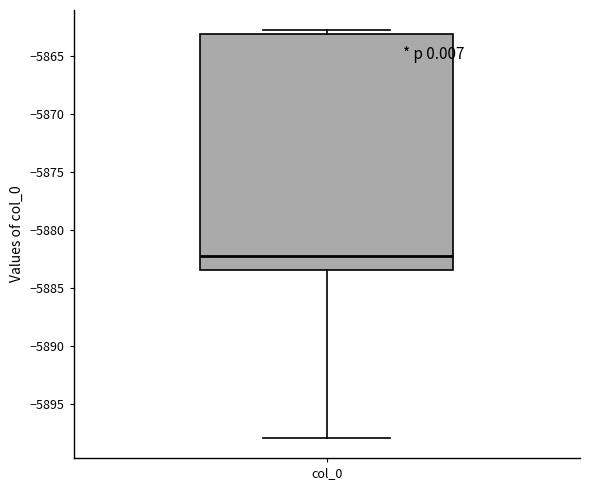

Transcribe this box plot: give where the median line is, the range the box spans, and where the two whiskers end, as read against the y-axis. The values are not printed on the chart, so give them approximately, as read against the axis.

median -5882.0, box -5883.5 to -5863.0, whiskers -5898.0 to -5863.0 (just above the box's upper edge)